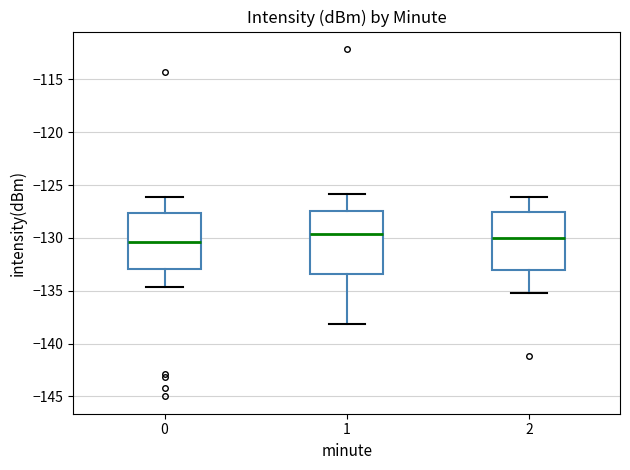

Comparing the boxes themselves (not the whiskers), which one is the tallest?

1